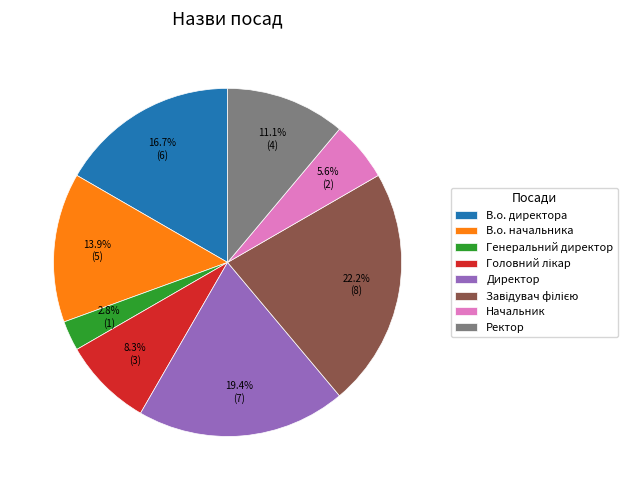

Is it true that В.о. директора is 3% of the pie?

False